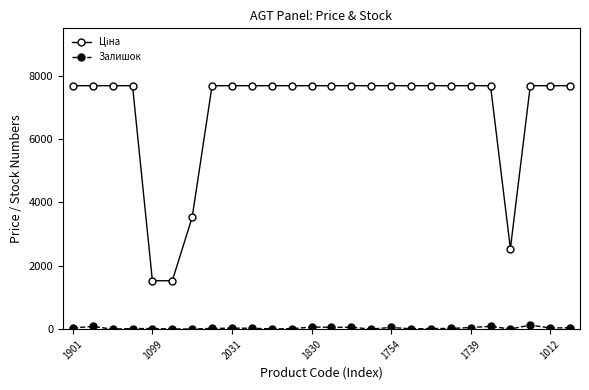

At how many categories does at least one series exceed 5063?

22